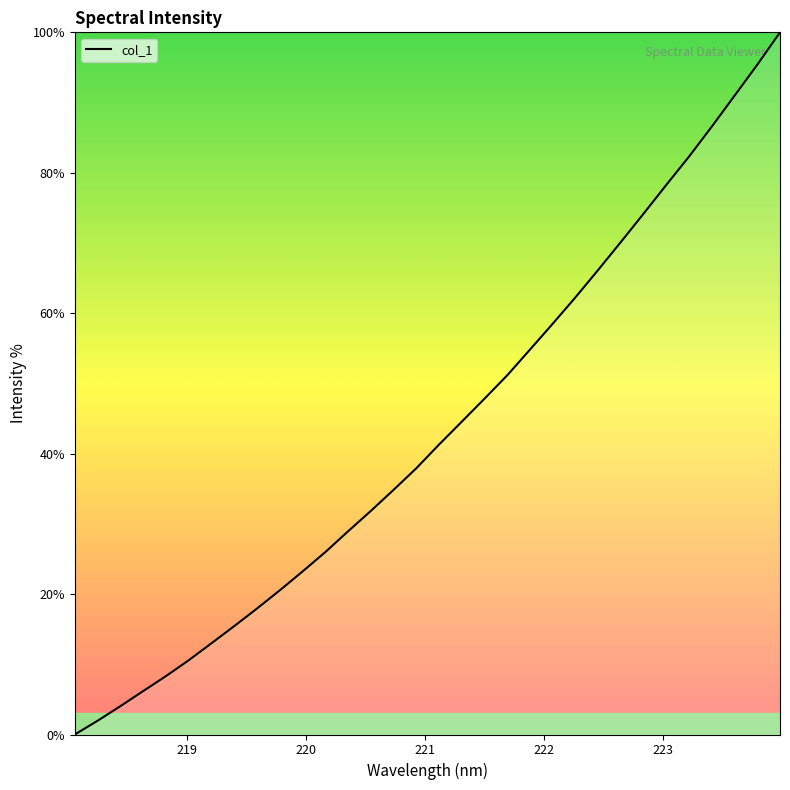

What is the difference between the maximum and minimum values?

100.0